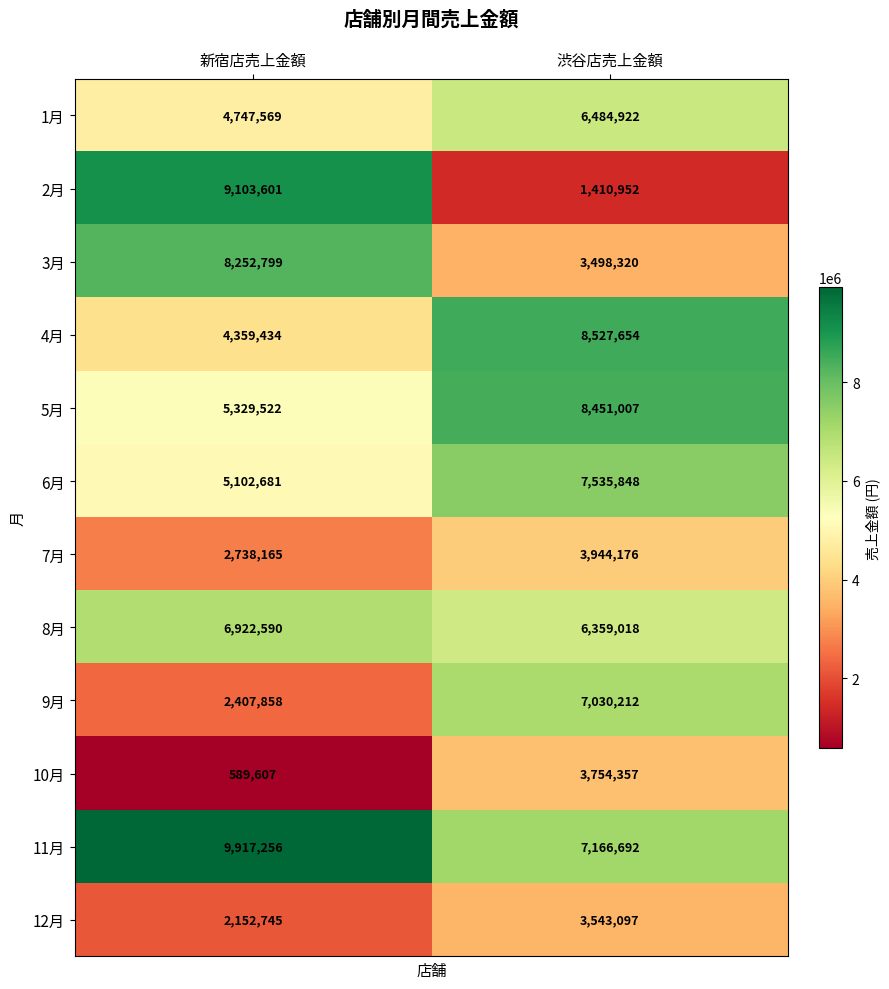

At 新宿店売上金額, list the series in order from smallest to largest.

10月, 12月, 9月, 7月, 4月, 1月, 6月, 5月, 8月, 3月, 2月, 11月